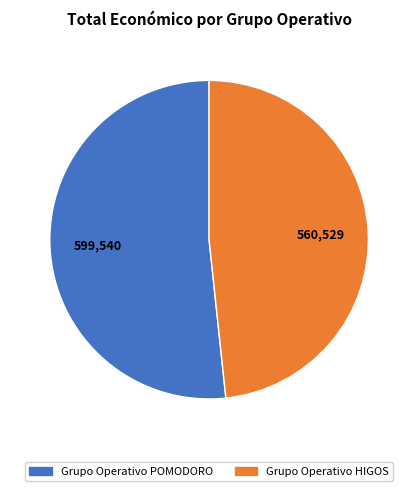

Rank the categories by value from highest to lowest.

Grupo Operativo POMODORO, Grupo Operativo HIGOS